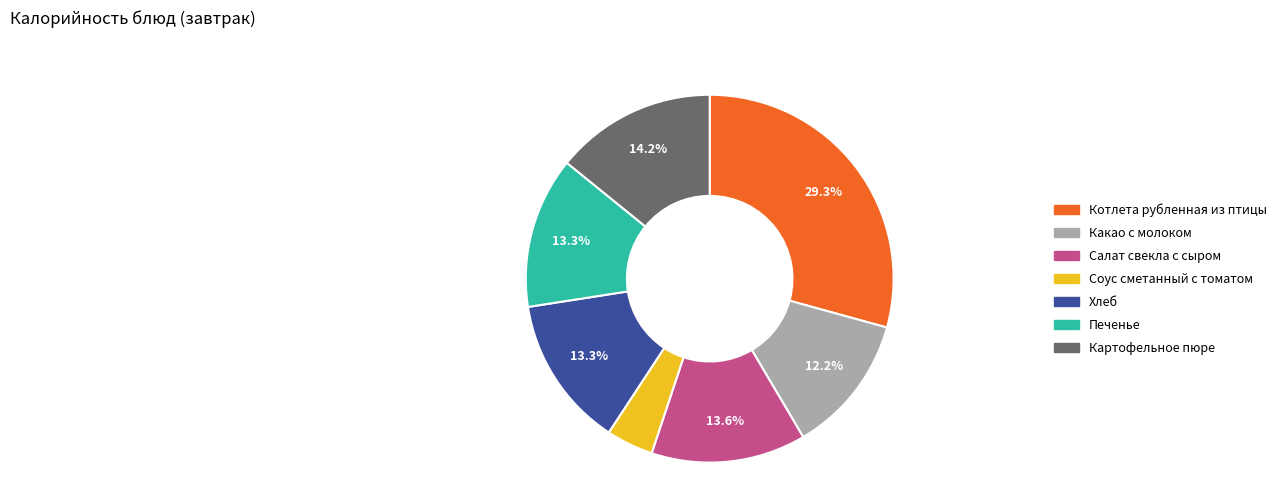

Combined, do Какао с молоком and Салат свекла с сыром account for over 50%?

No